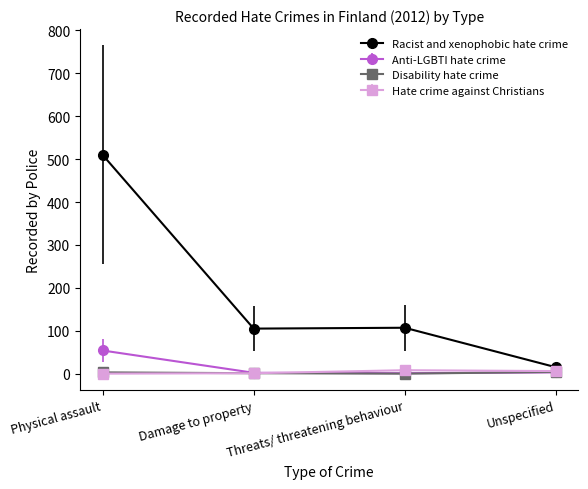

What is the label of the 2nd point from the left?

Damage to property